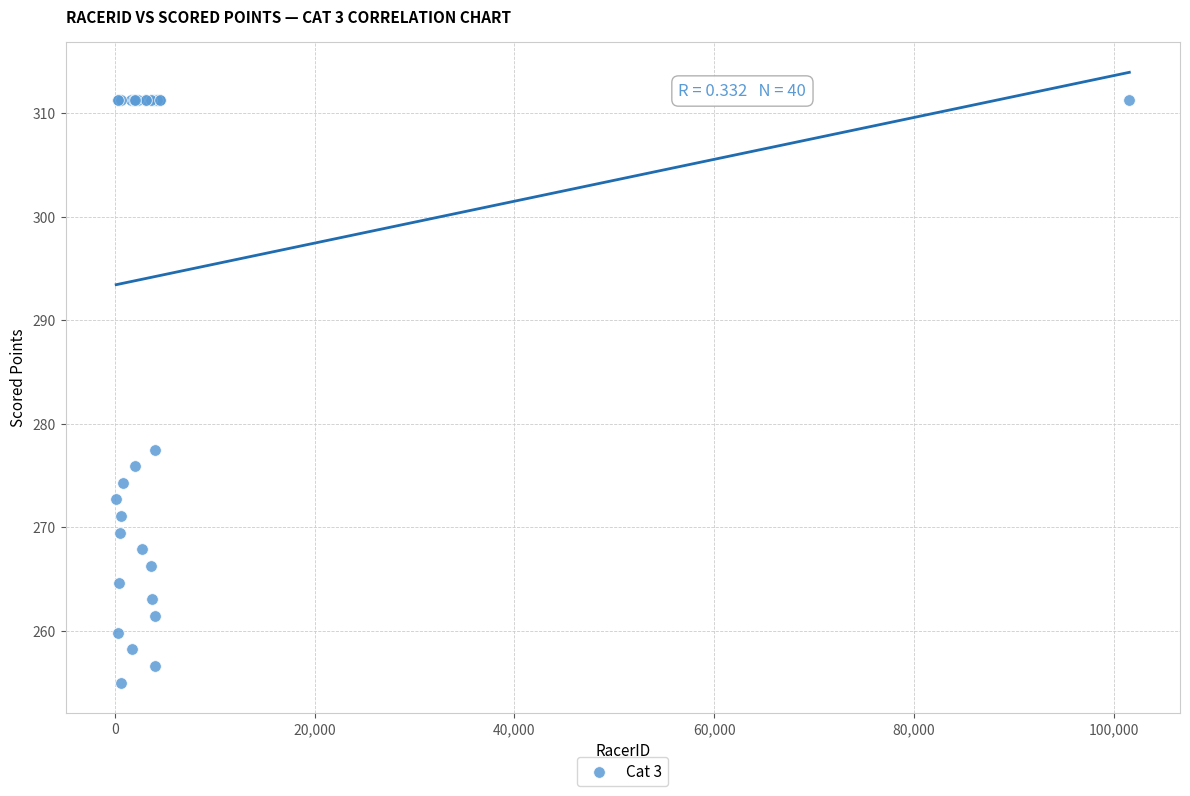

What Y value in the scatter plot is closest to 283?

277.5